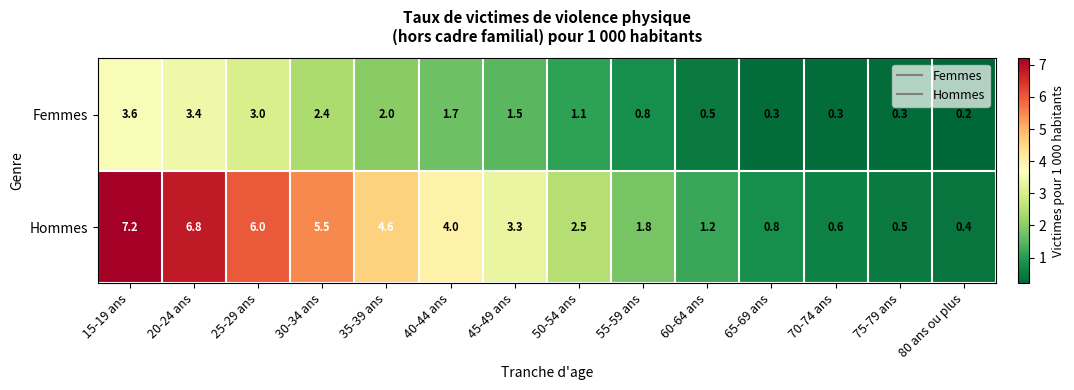

Rank the series by their maximum value, from lowest to highest.

Femmes, Hommes